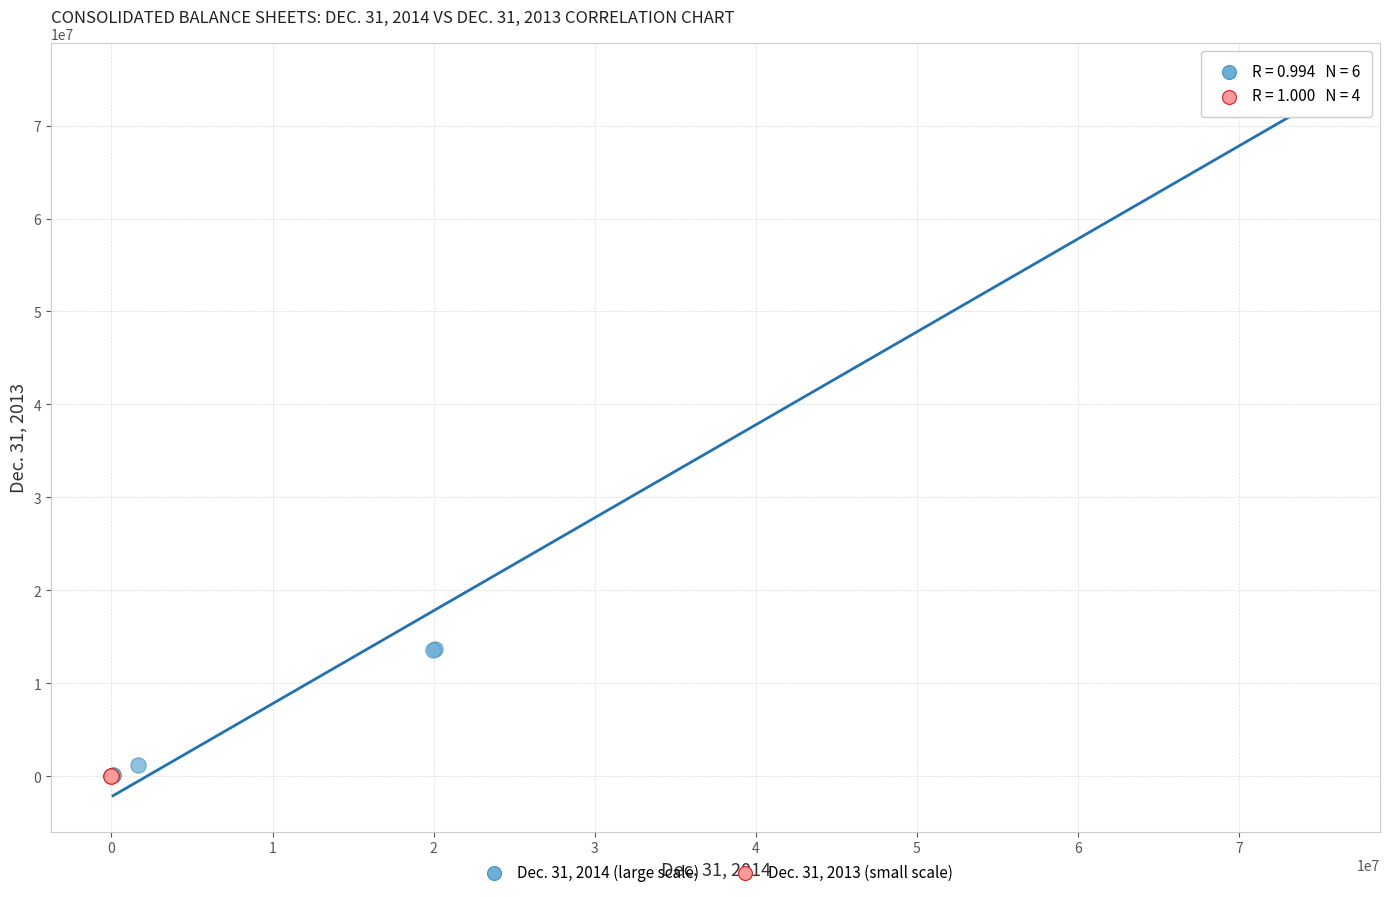

What are all the series names shown in the legend?

Dec. 31, 2014 (large scale), Dec. 31, 2013 (small scale)